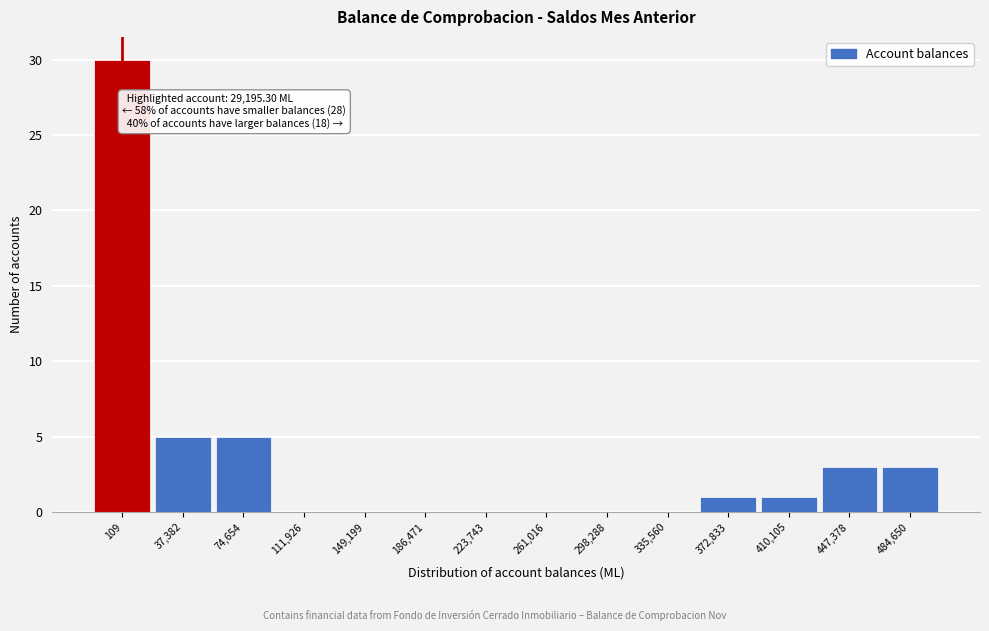

Reading left to right, extract all data points from this chart.

109=30	37,382=5	74,654=5	111,926=0	149,199=0	186,471=0	223,743=0	261,016=0	298,288=0	335,560=0	372,833=1	410,105=1	447,378=3	484,650=3